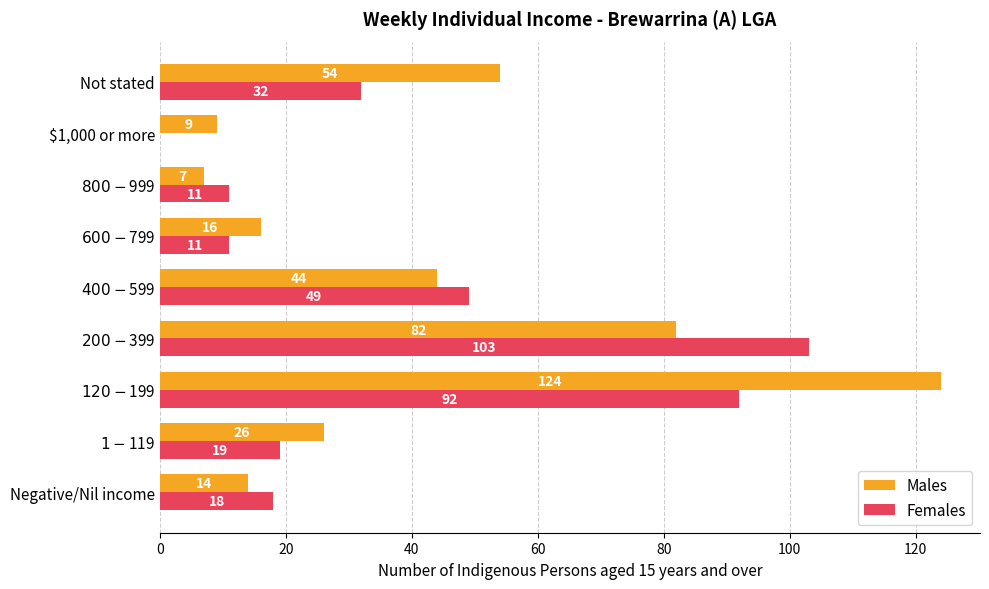

Where is Males nearest to the value 65?

Not stated